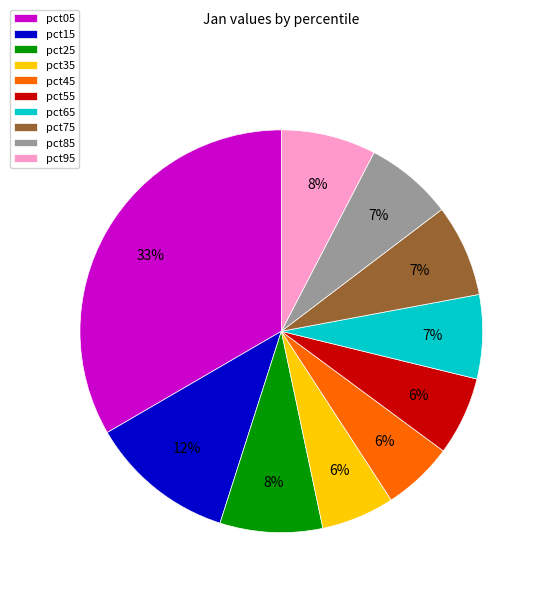

To the nearest percent, what is the average slice percentage?

10%